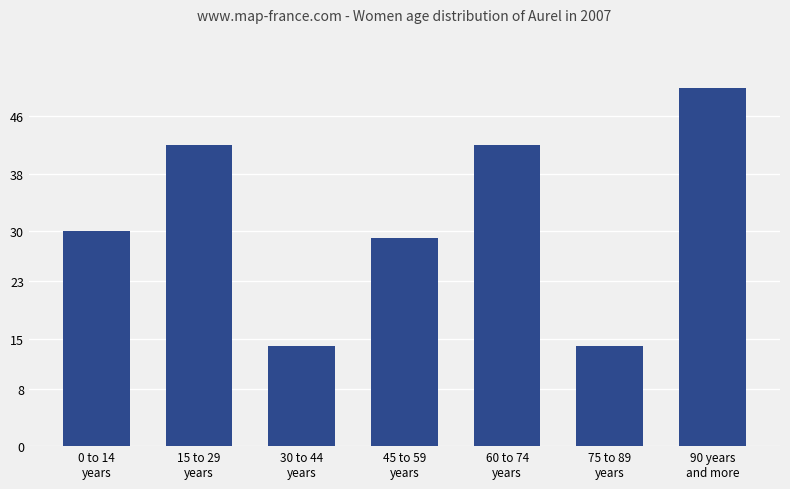

The chart shows a value of 42 at 15 to 29
years. True or false?

True